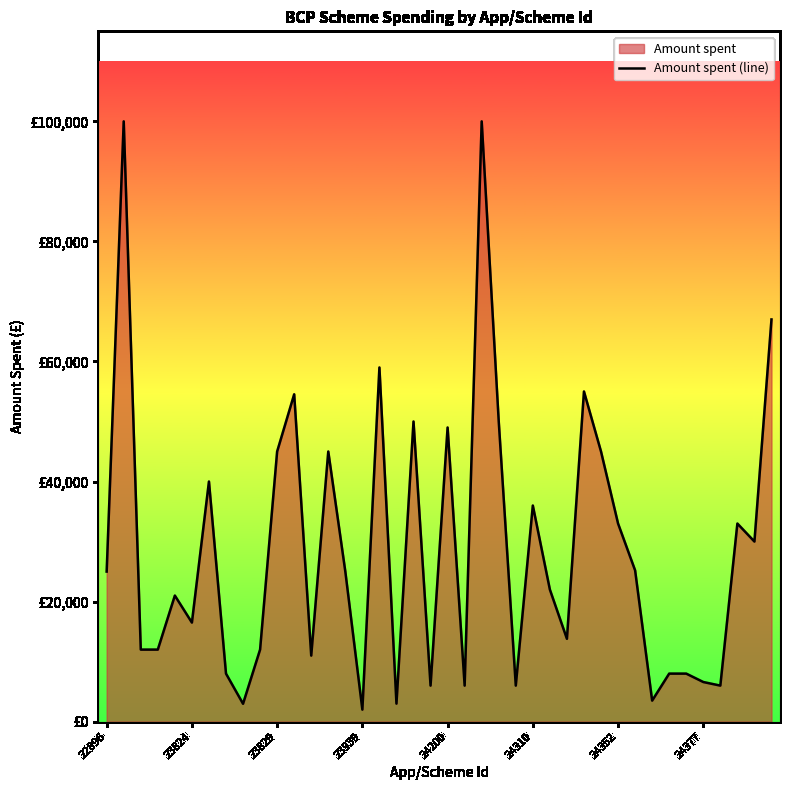

What is the sum of the values at 33 and 25?

44000